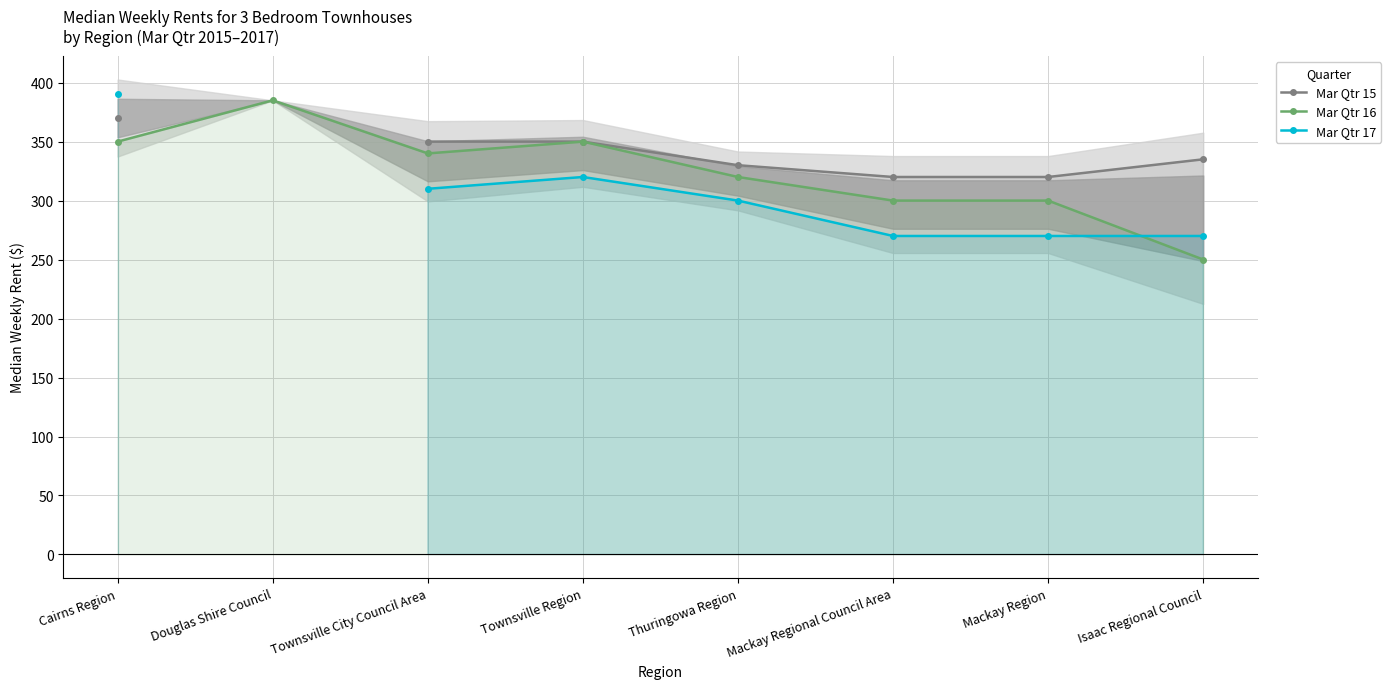

Which series has the widest spread of values?

Mar Qtr 16